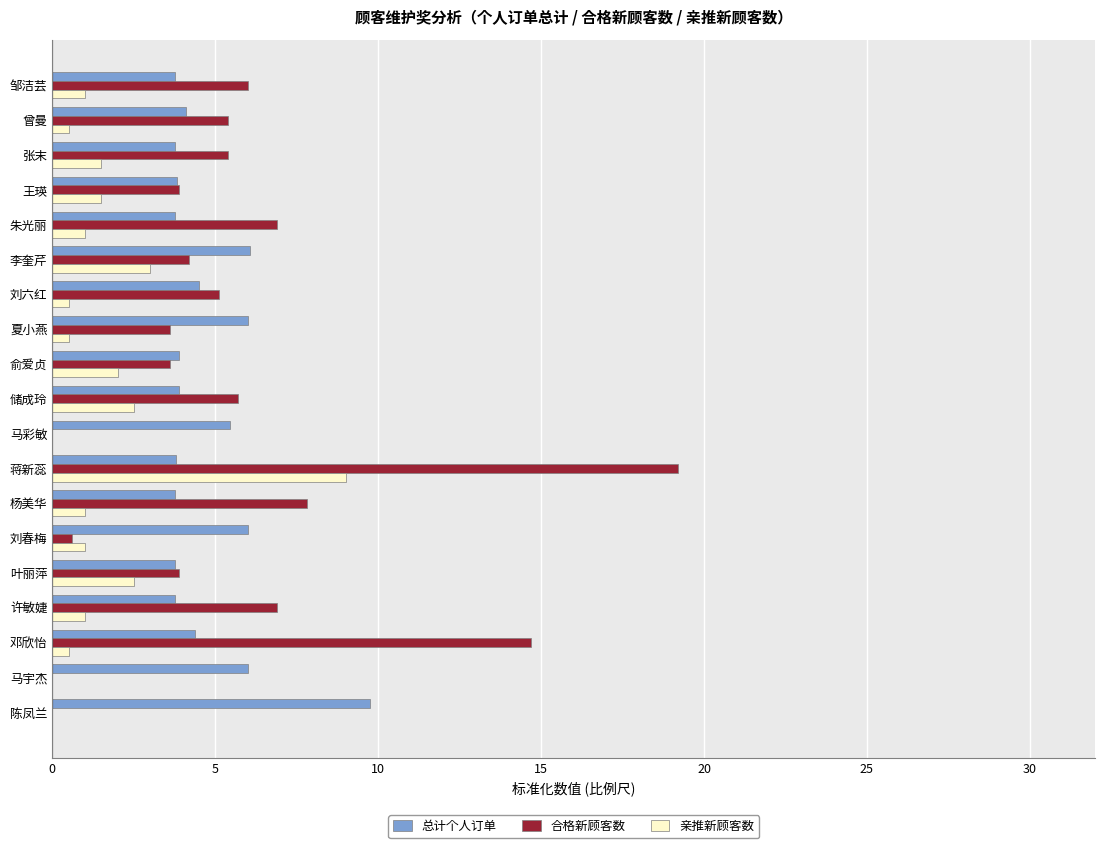

What is the sum of all 合格新顾客数 values?

102.9